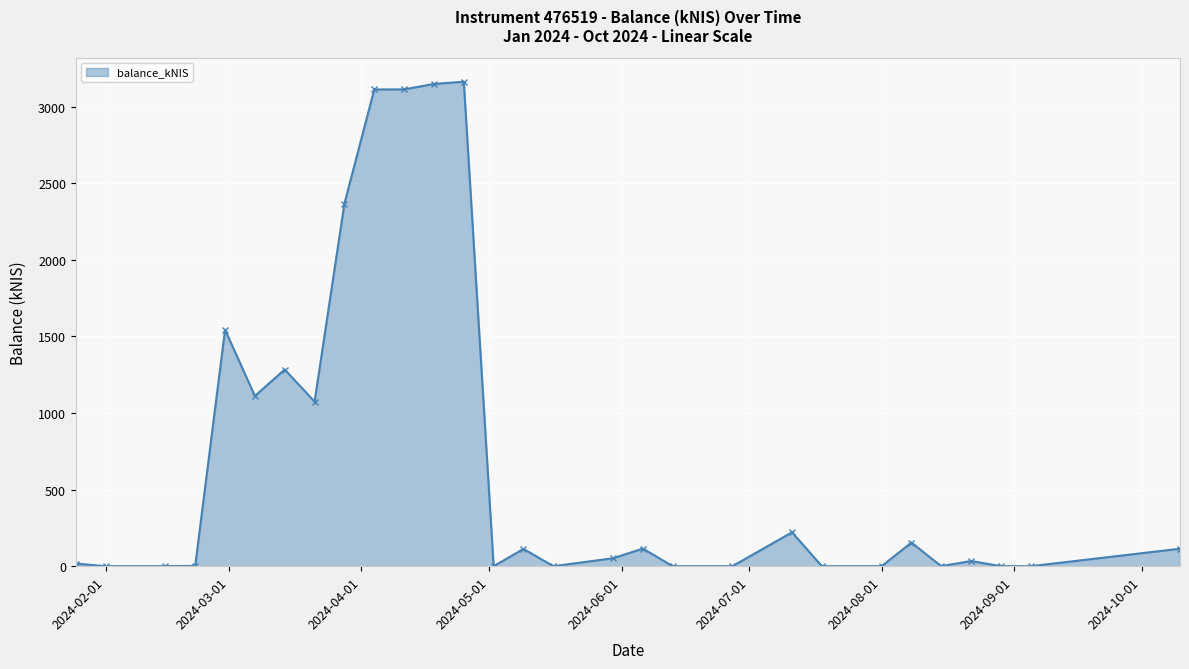

What is the value of the 9th point from the left?

2366.7